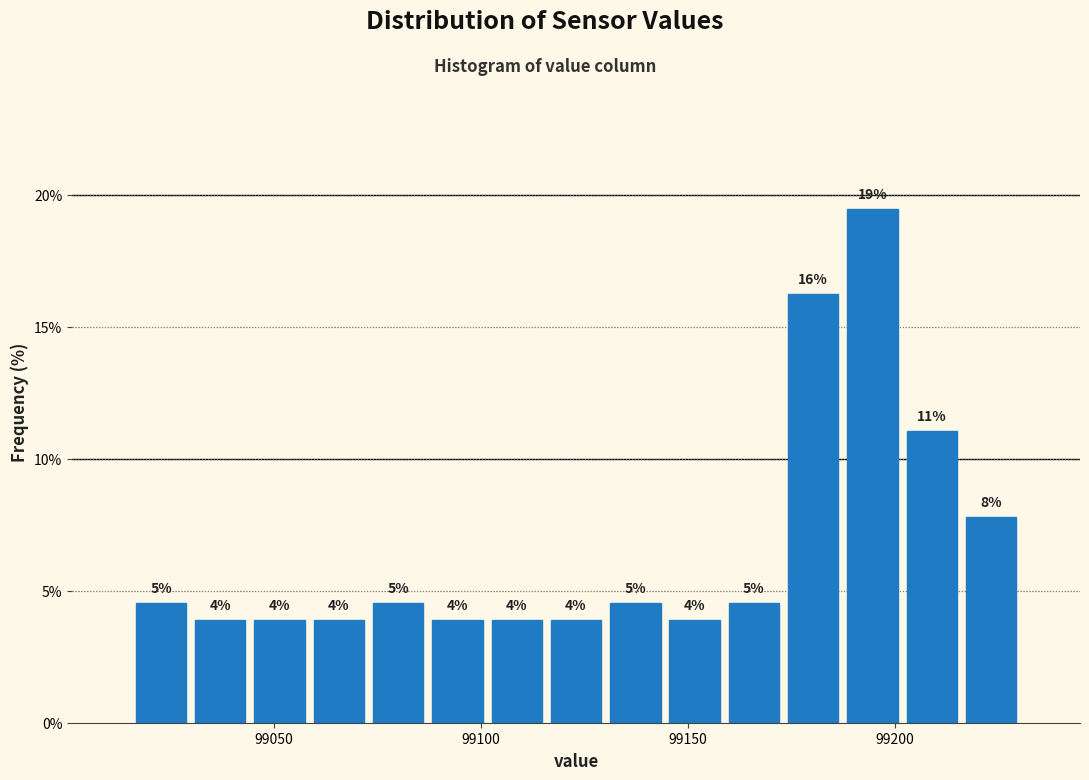

Around what value on the x-axis is the tallest bar? Give the approximate position of its centre, as read against the axis.

99195